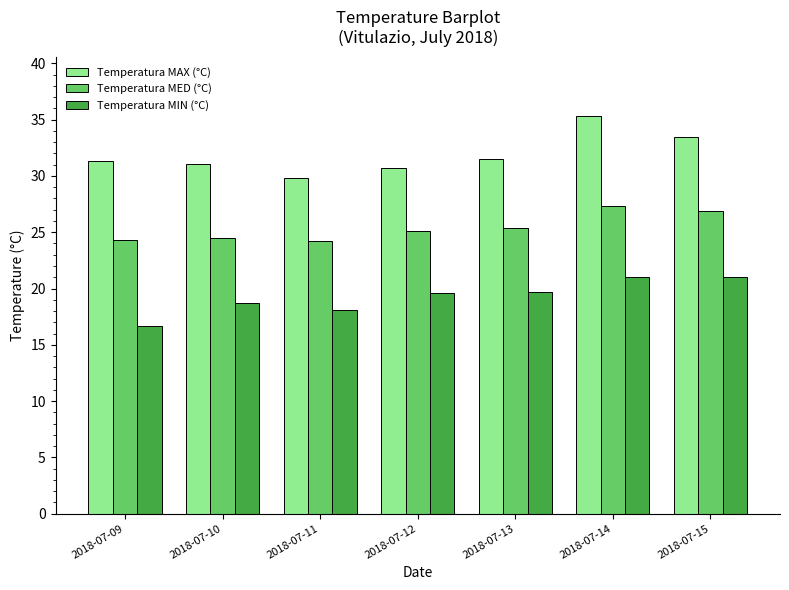

What is the highest value of the Temperatura MED (°C) series?

27.3